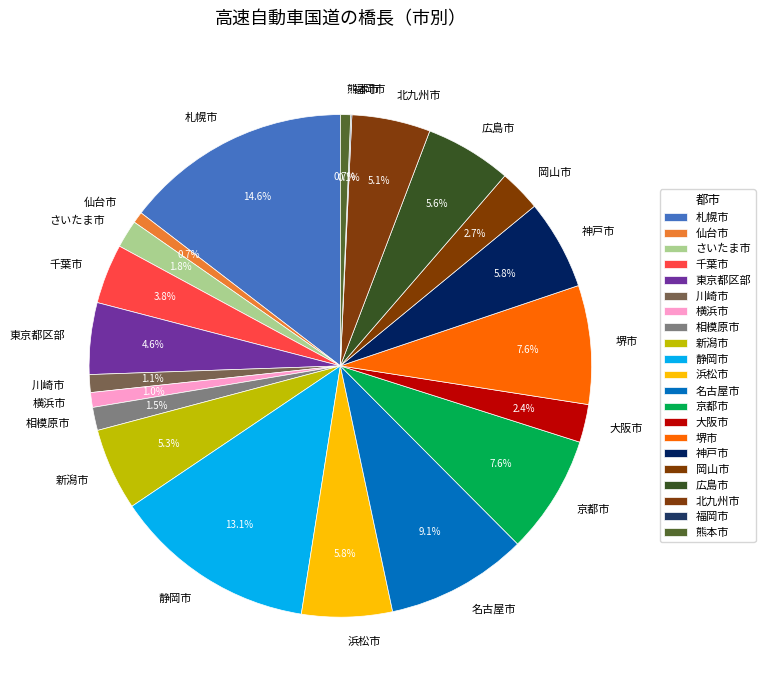

Is there a majority slice in this chart?

No